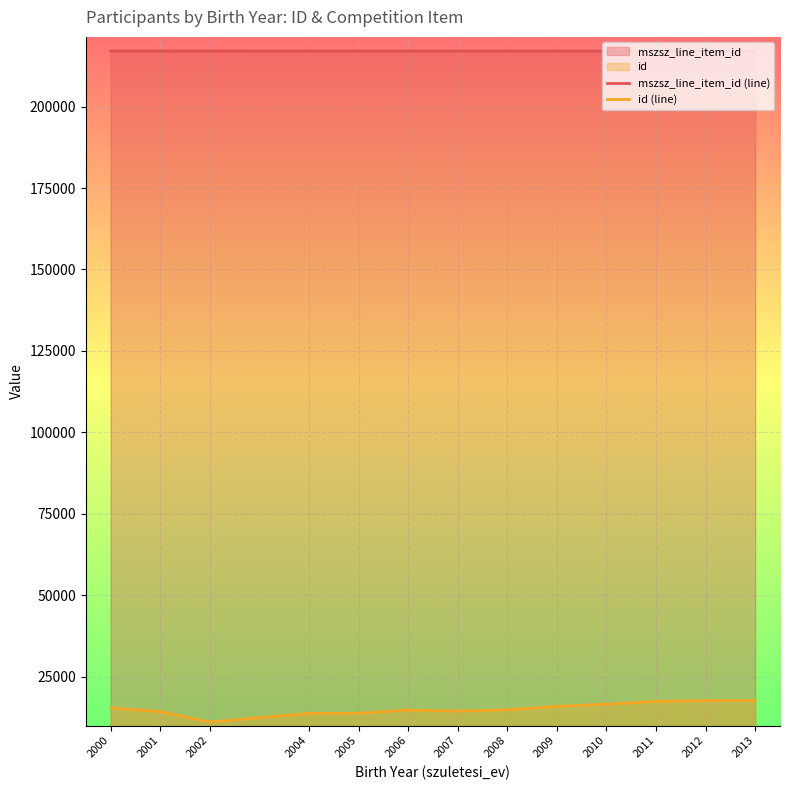

At which category does id (line) reach its first local valley?

2002